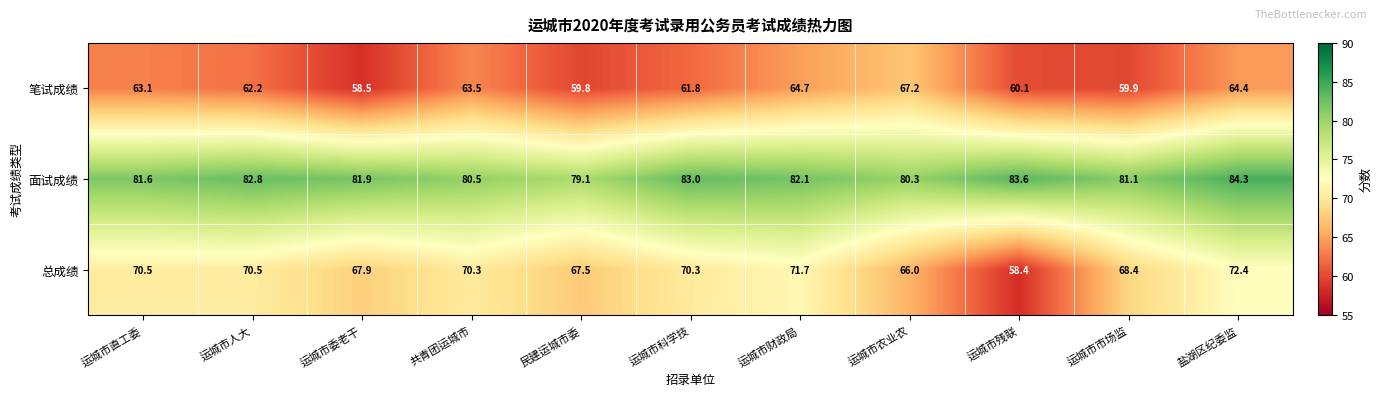

Rank the series by their maximum value, from highest to lowest.

面试成绩, 总成绩, 笔试成绩